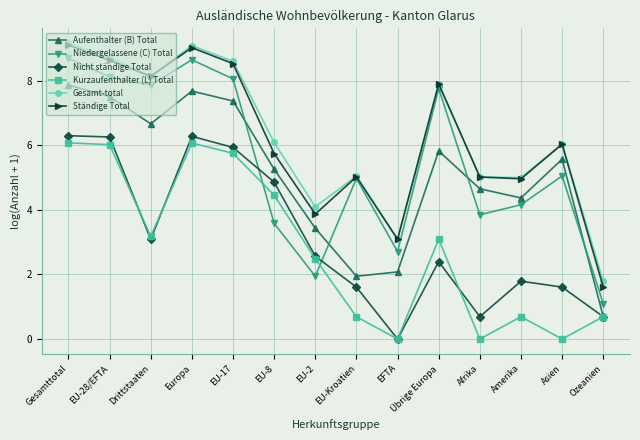

Between which two adjacent categories do Aufenthalter (B) Total and Niedergelassene (C) Total first intersect?

EU-17 and EU-8